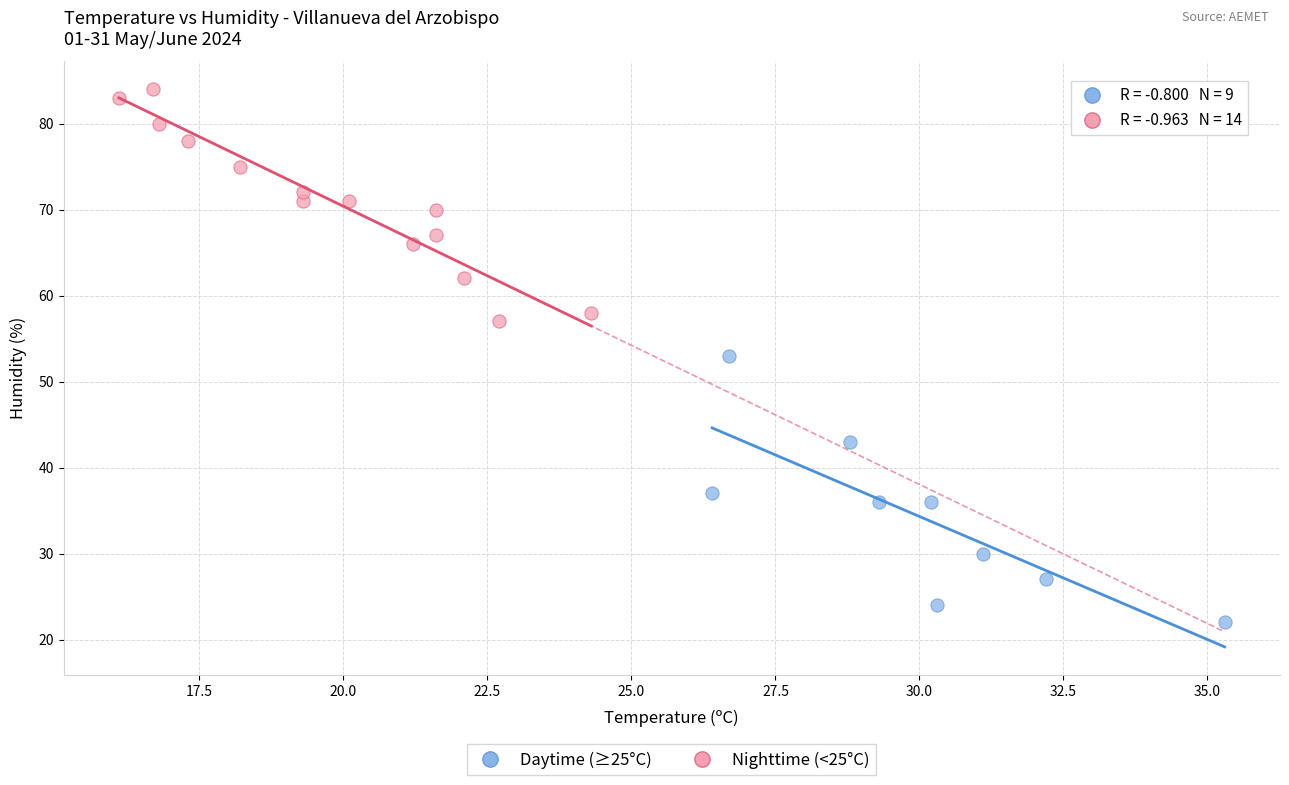

Which series contains the highest Y value?

Nighttime (<25°C)